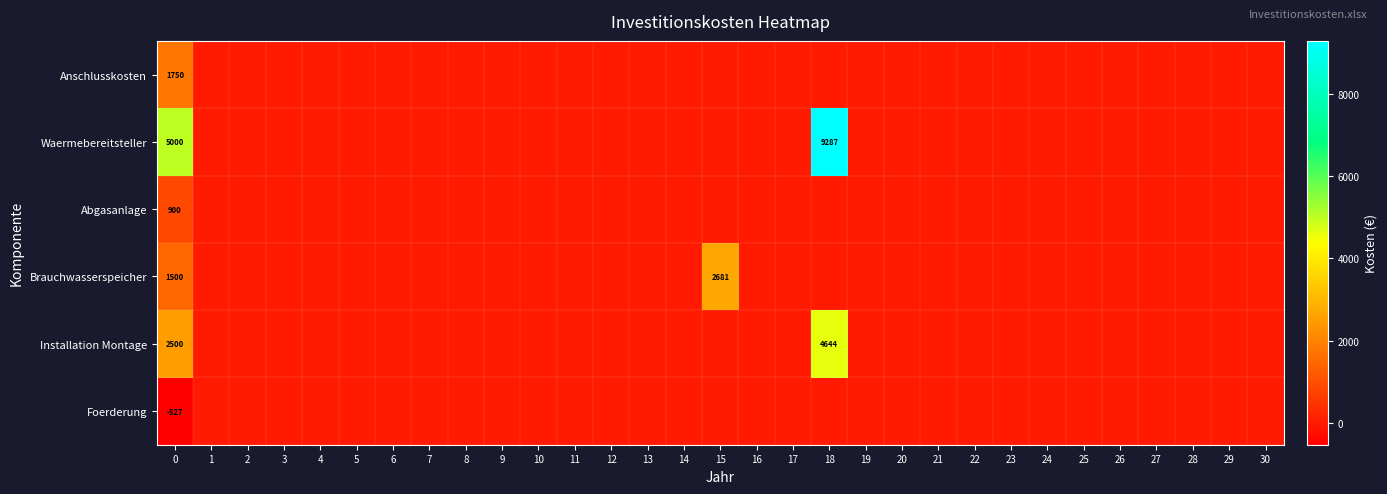

How many data points does each series have?

31